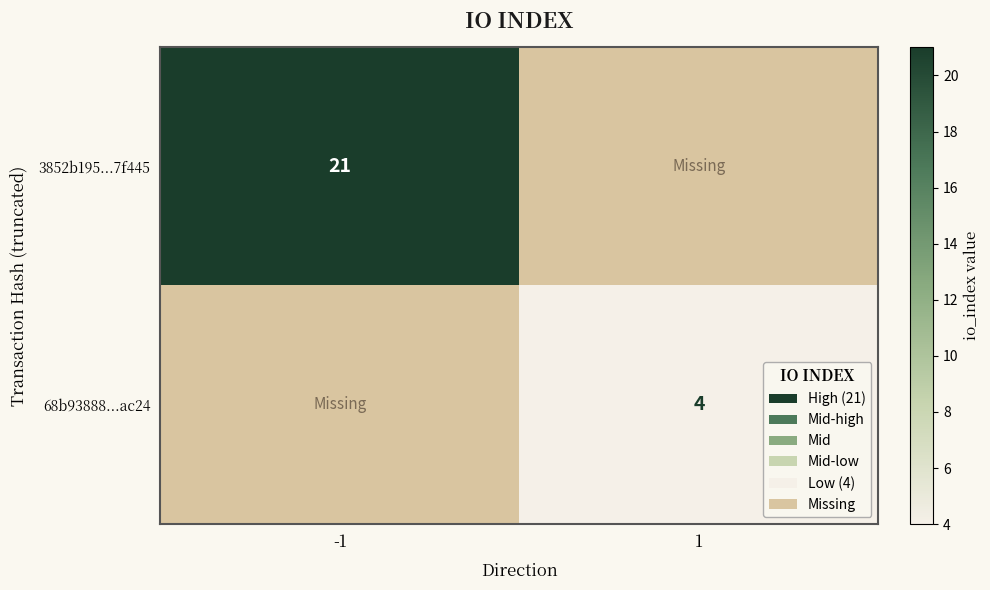

True or false: 3852b195...7f445 has a value of 21 at -1.

True